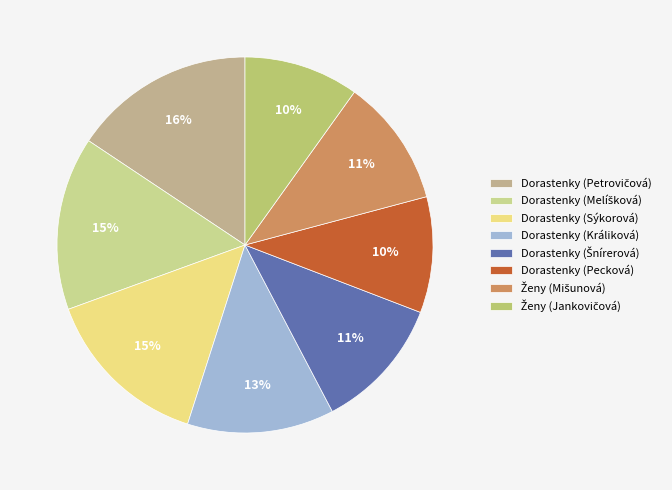

Rank the categories by value from lowest to highest.

Ženy (Jankovičová), Dorastenky (Pecková), Ženy (Mišunová), Dorastenky (Šnírerová), Dorastenky (Králiková), Dorastenky (Sýkorová), Dorastenky (Melíšková), Dorastenky (Petrovičová)